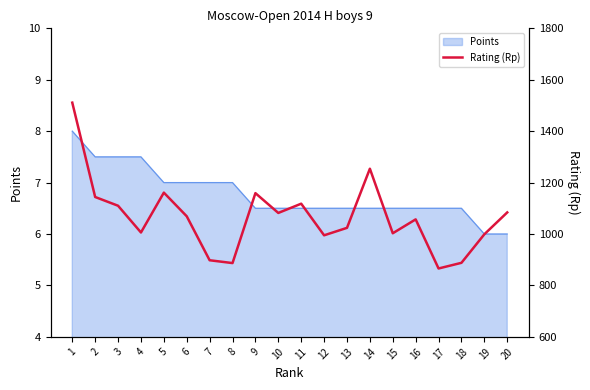

Reading left to right, list all the values displayed in this chart.

1511	1144	1110	1006	1161	1069	898	887	1159	1082	1118	995	1024	1254	1003	1057	866	888	999	1084